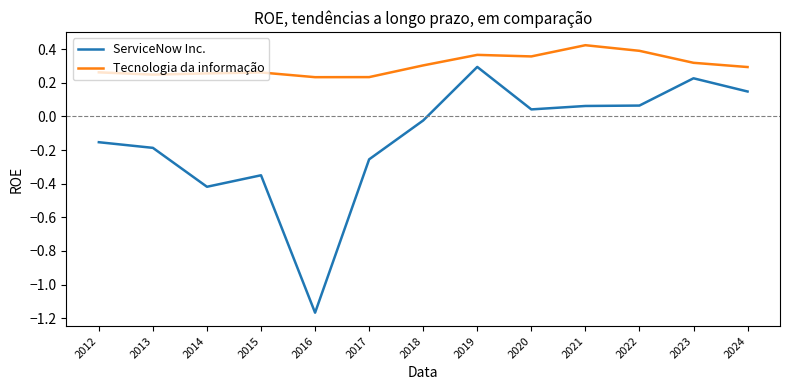

What is the difference between the maximum and minimum values in the ServiceNow Inc. series?

1.5